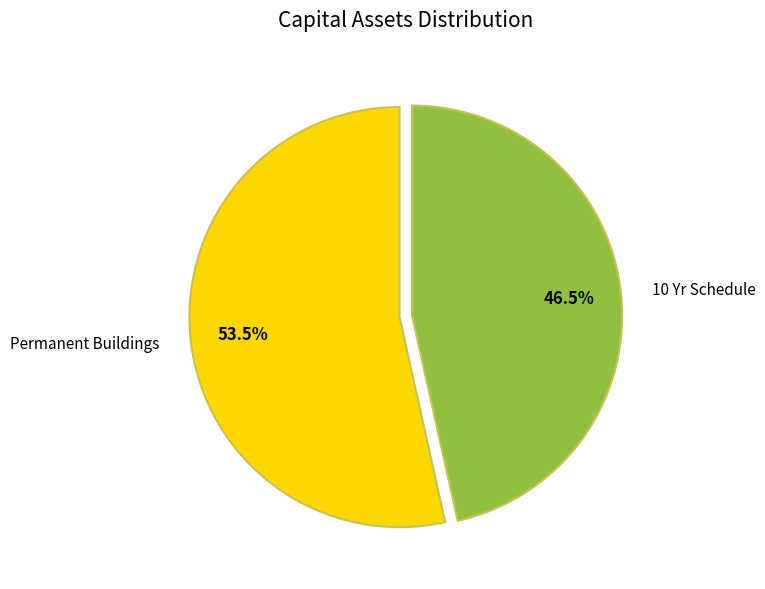

How many segments does this pie chart have?

2